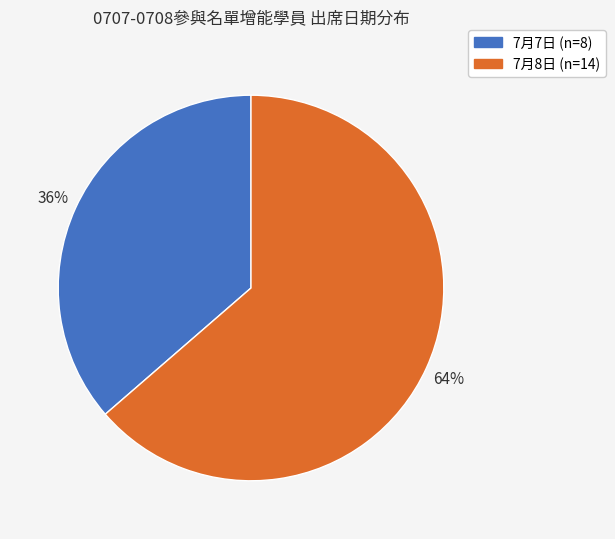

Does any single category account for the majority?

Yes